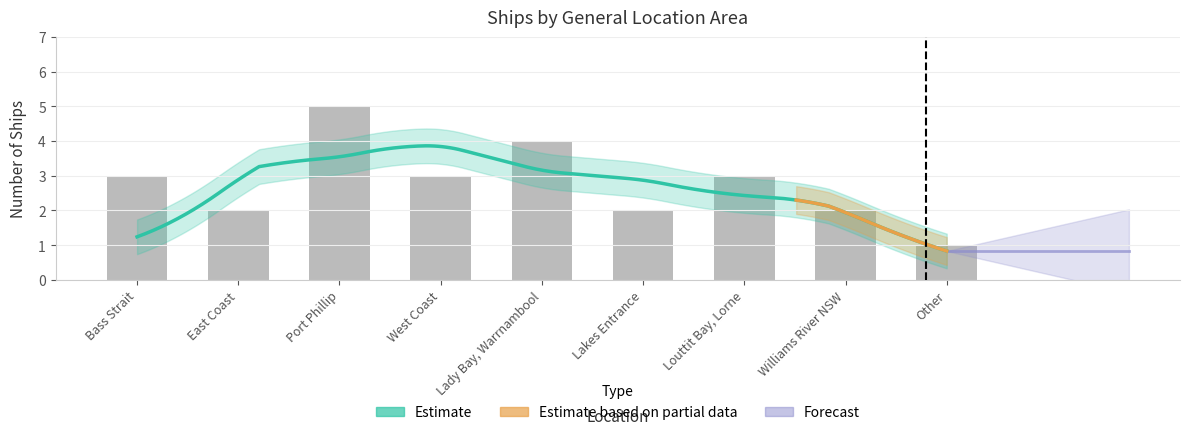

List the labels in order of value, smallest first.

Other, East Coast, Lakes Entrance, Williams River NSW, Bass Strait, West Coast, Louttit Bay, Lorne, Lady Bay, Warrnambool, Port Phillip